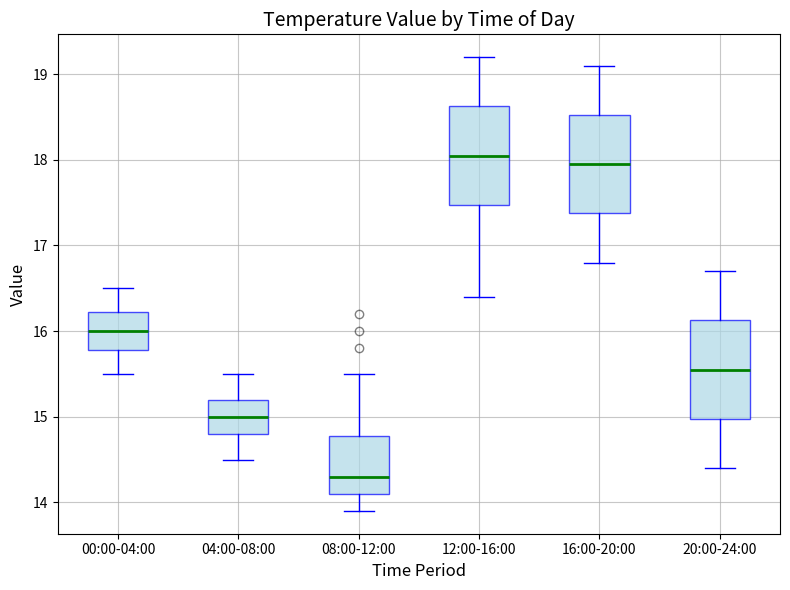

Where does the lower whisker of the box for 12:00-16:00 end on the y-axis? The values are not printed on the chart, so give them approximately, as read against the axis.

16.4